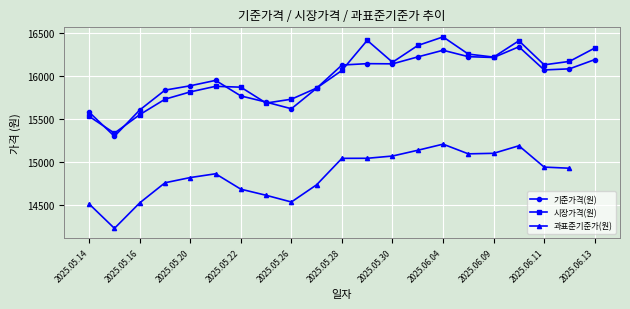

What is the value of the 기준가격(원) point at the 19th from the left?

16070.7